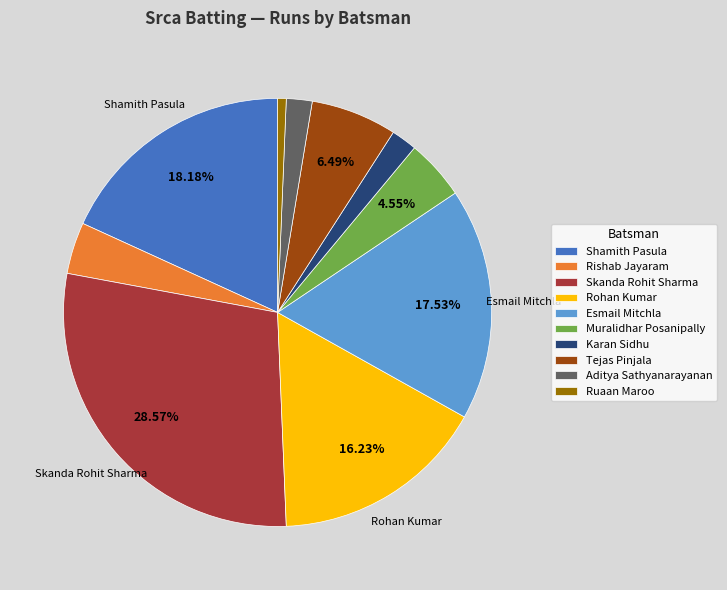

Count the number of slices in the pie.

10